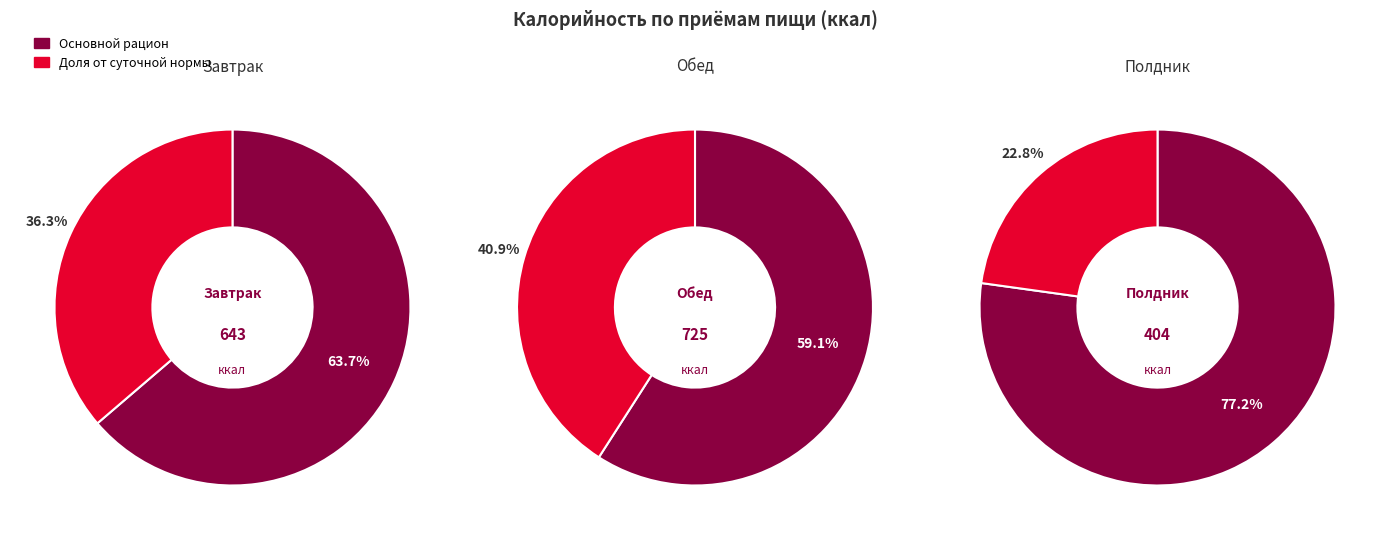

Which has a higher value, Обед or Полдник?

Обед